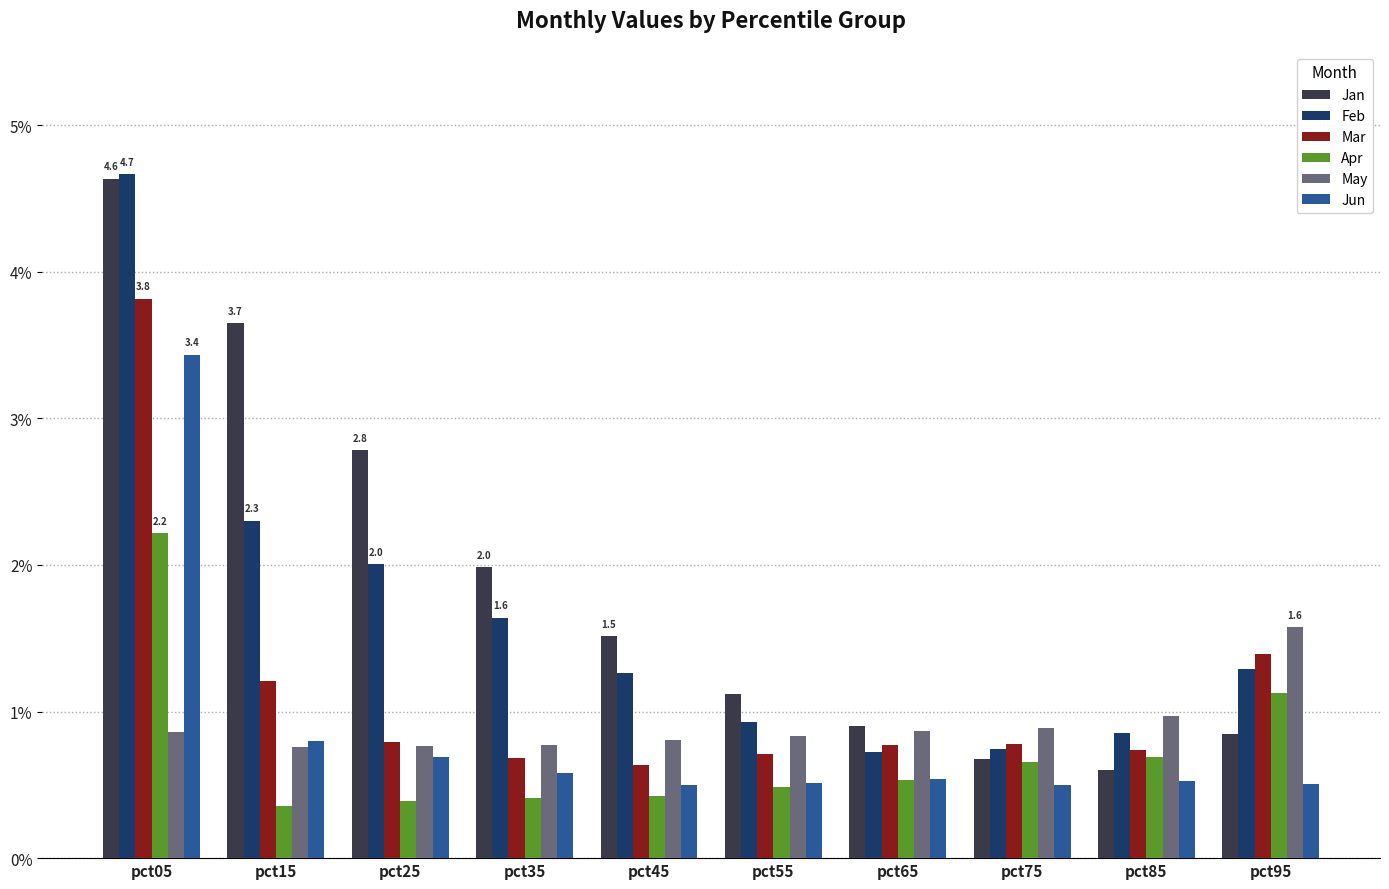

What are all the series names shown in the legend?

Jan, Feb, Mar, Apr, May, Jun